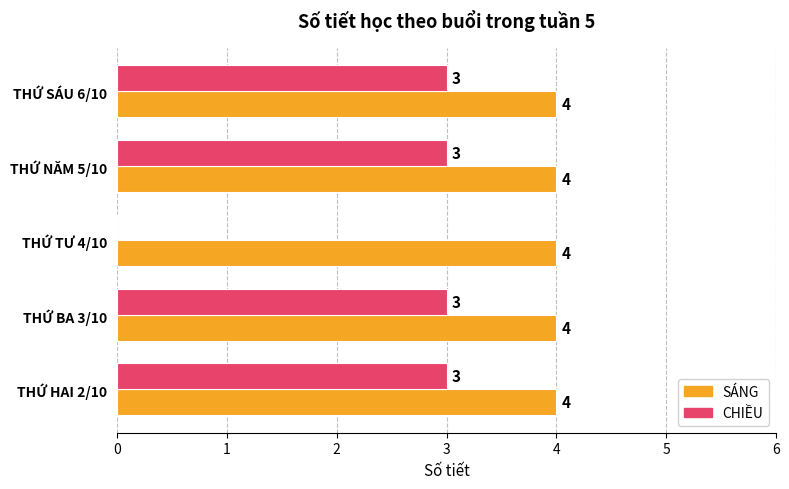

What are all the series names shown in the legend?

SÁNG, CHIỀU